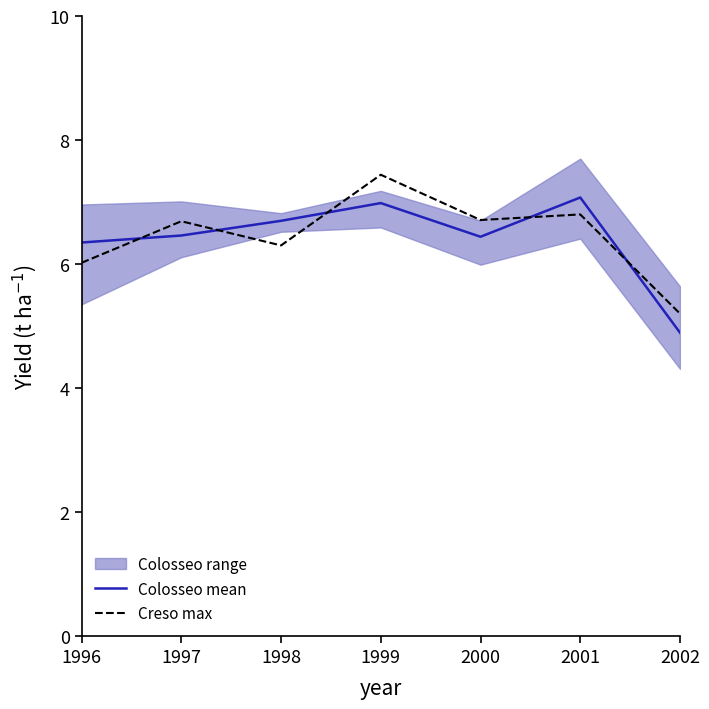

What is the sum of all Colosseo mean values?

44.9